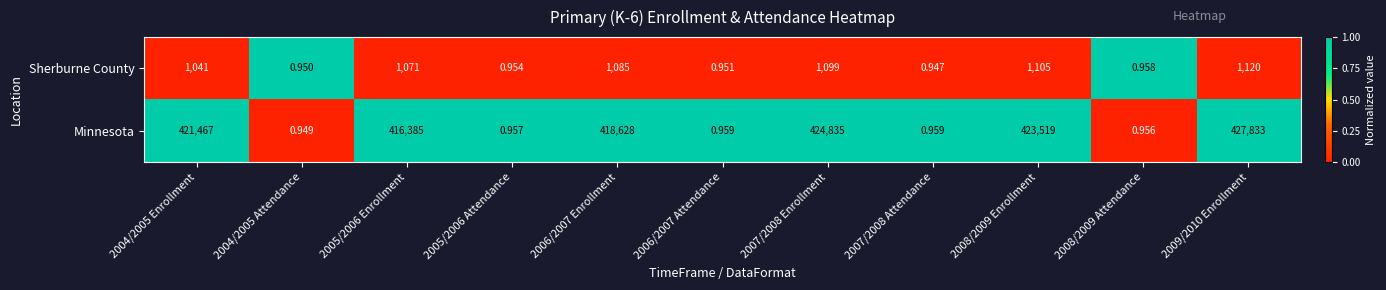

Between 2004/2005 Attendance and 2007/2008 Attendance, which series saw the biggest shift?

Minnesota